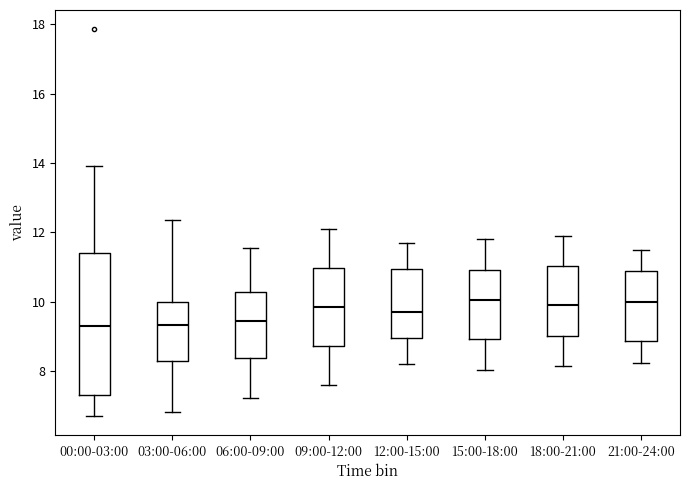

Where does the upper whisker of the box for 00:00-03:00 end on the y-axis? The values are not printed on the chart, so give them approximately, as read against the axis.

14.0